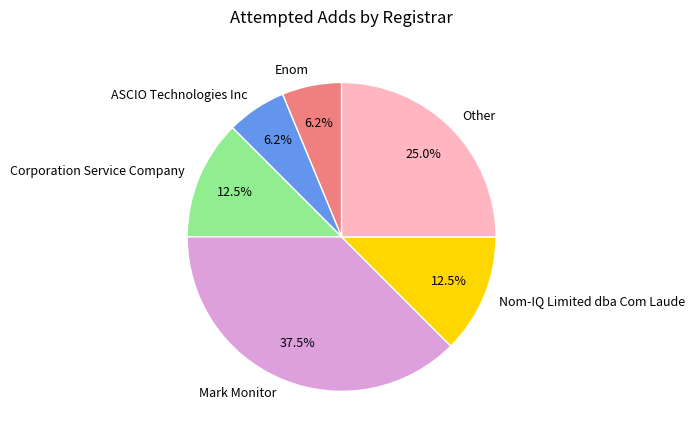

How many segments does this pie chart have?

6